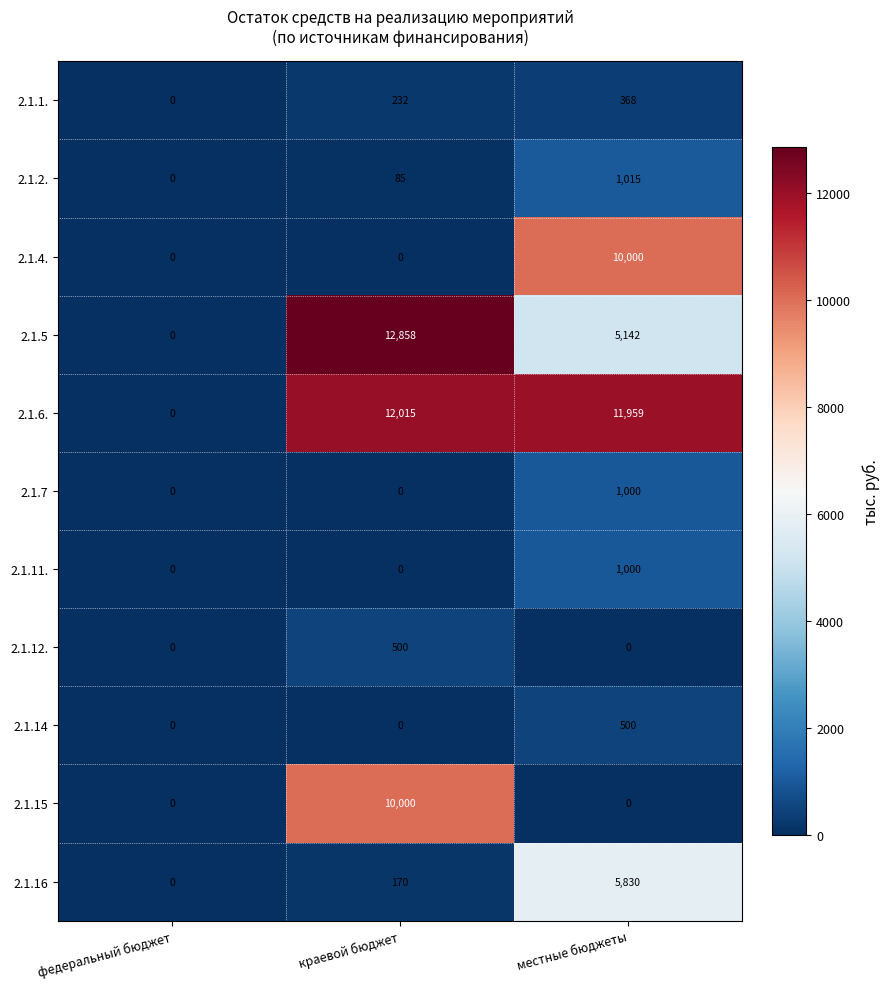

What is the highest value of the 2.1.4. series?

10000